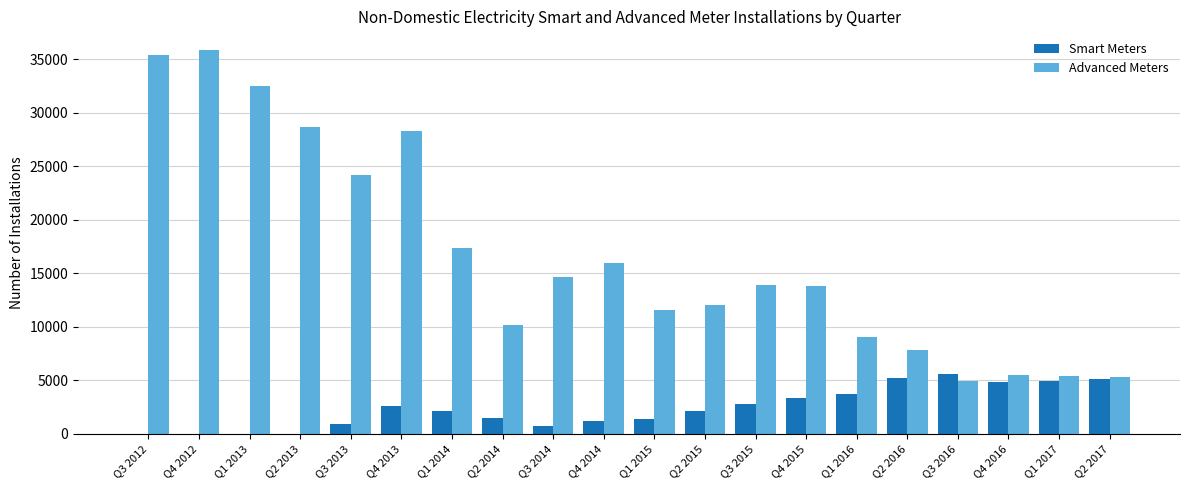

Is the value of Advanced Meters at Q1 2014 greater than the value of Smart Meters at Q4 2014?

Yes